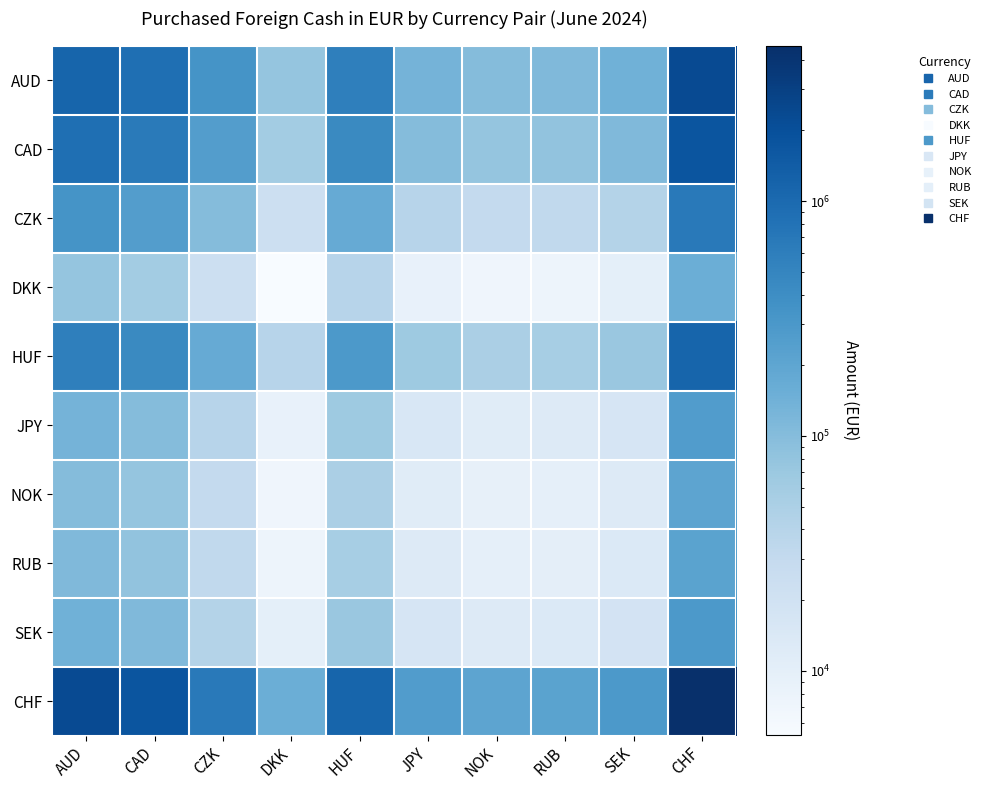

Between CZK and DKK, which is larger?

CZK